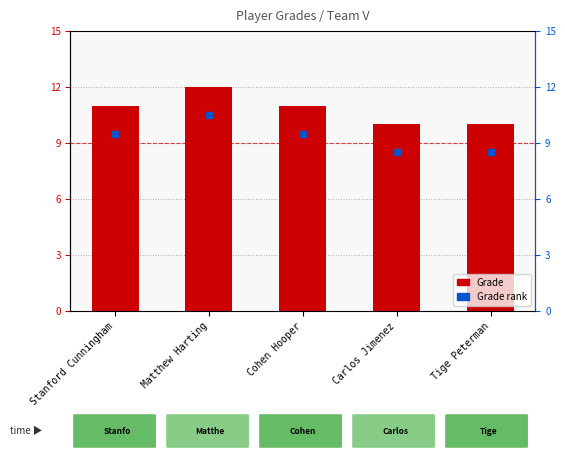

Reading left to right, transcribe all the data shown in this chart.

Grade: 11.0	12.0	11.0	10.0	10.0
Grade rank: 9.5	10.5	9.5	8.5	8.5